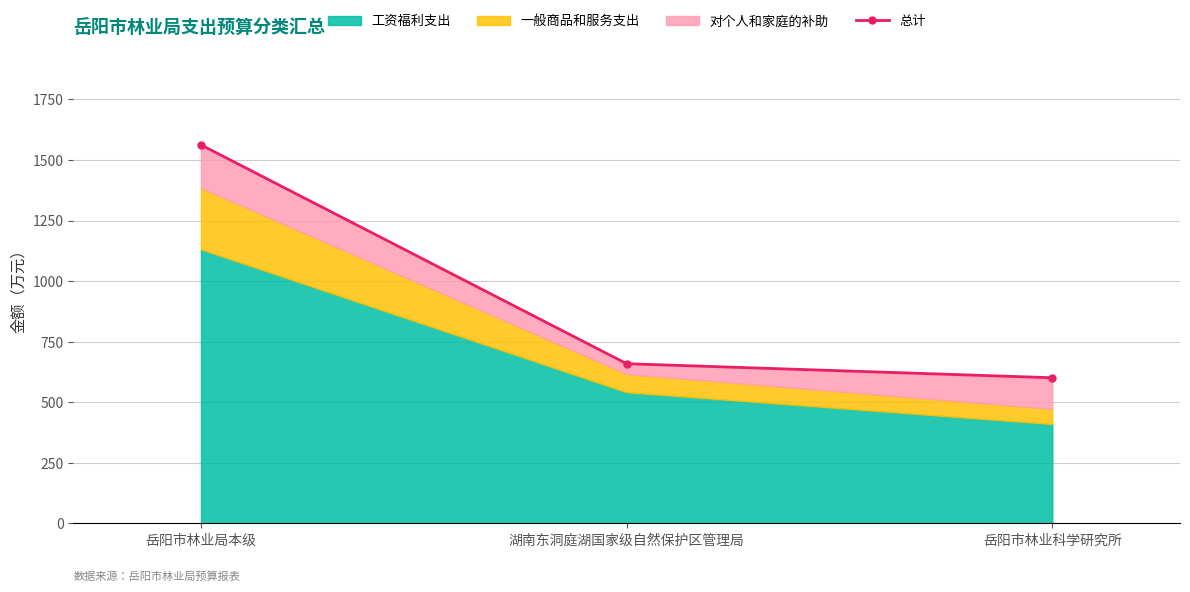

Rank the categories by value from highest to lowest.

岳阳市林业局本级, 湖南东洞庭湖国家级自然保护区管理局, 岳阳市林业科学研究所